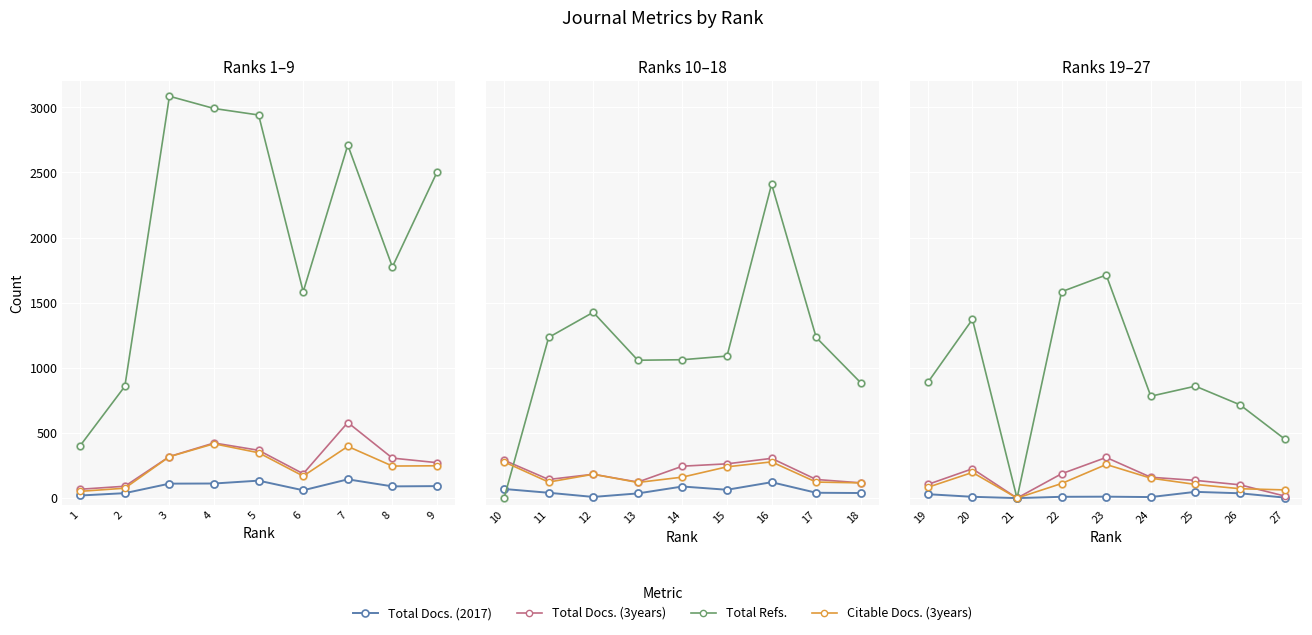

Which series has the largest Y range (max minus min)?

Total Refs.